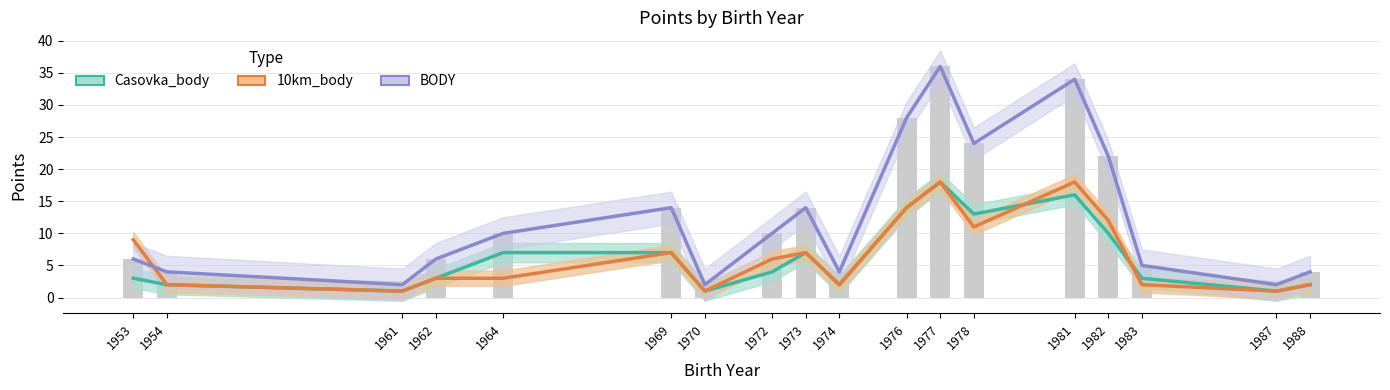

What is the maximum value for BODY?

36